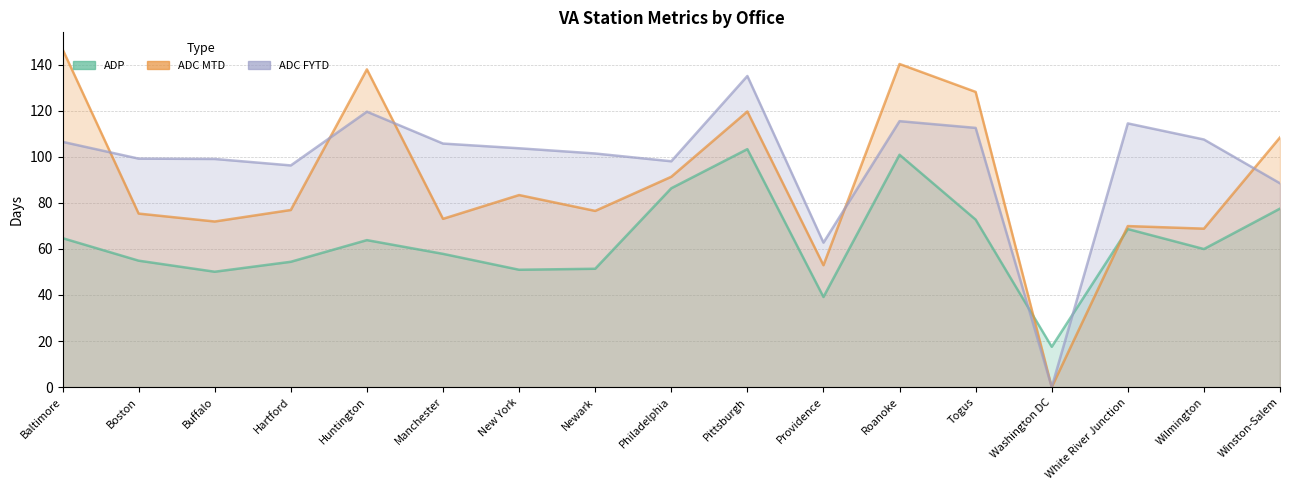

Is it true that ADC FYTD equals 29.2 at Togus?

False